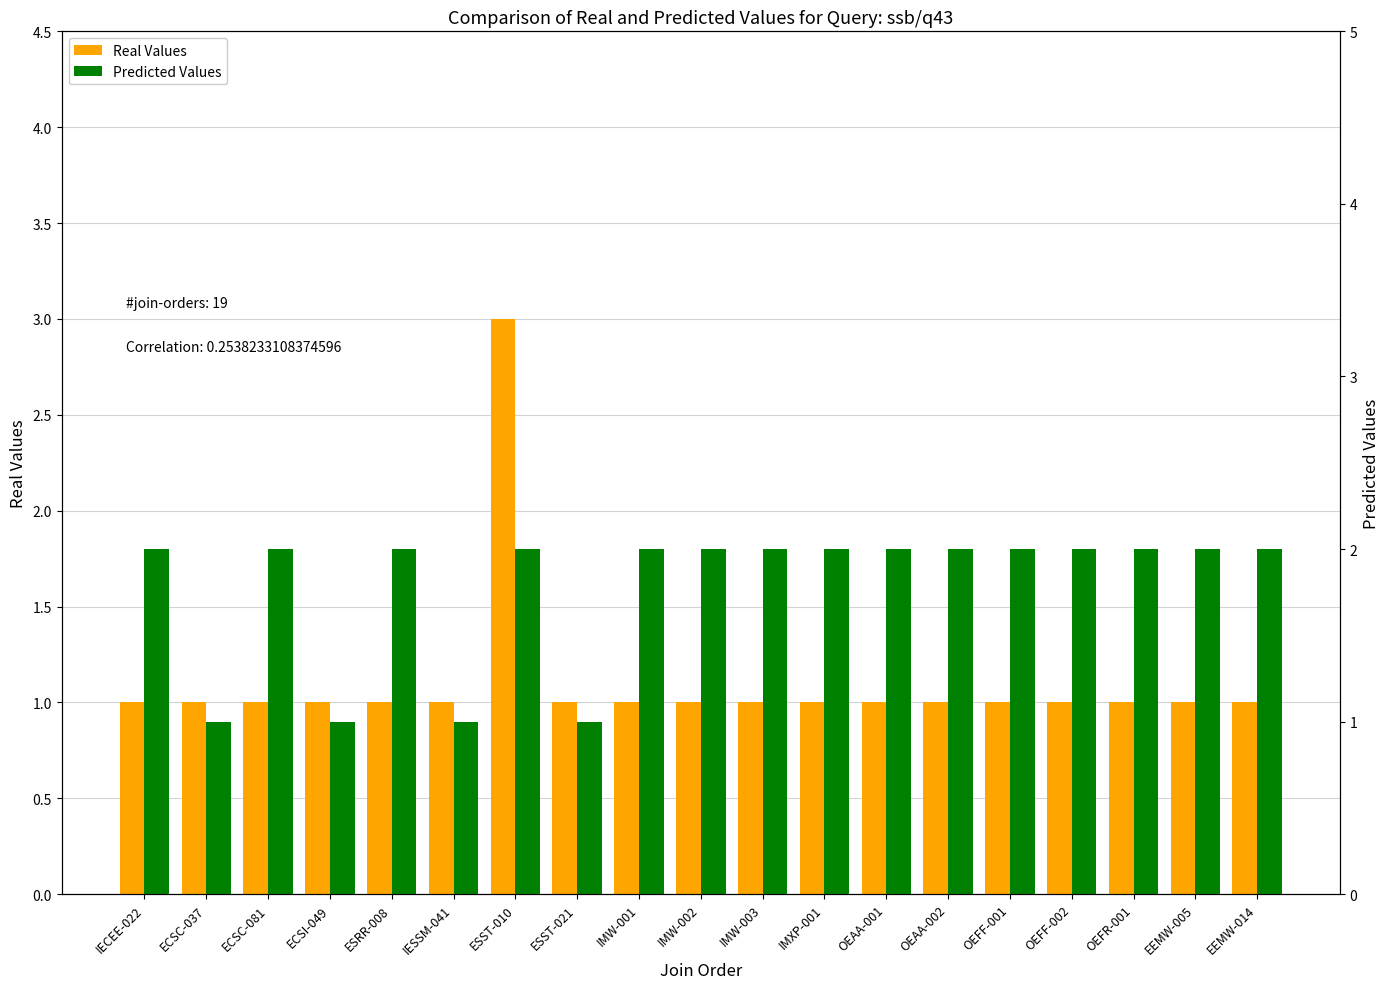

How many bars are there in total?

38